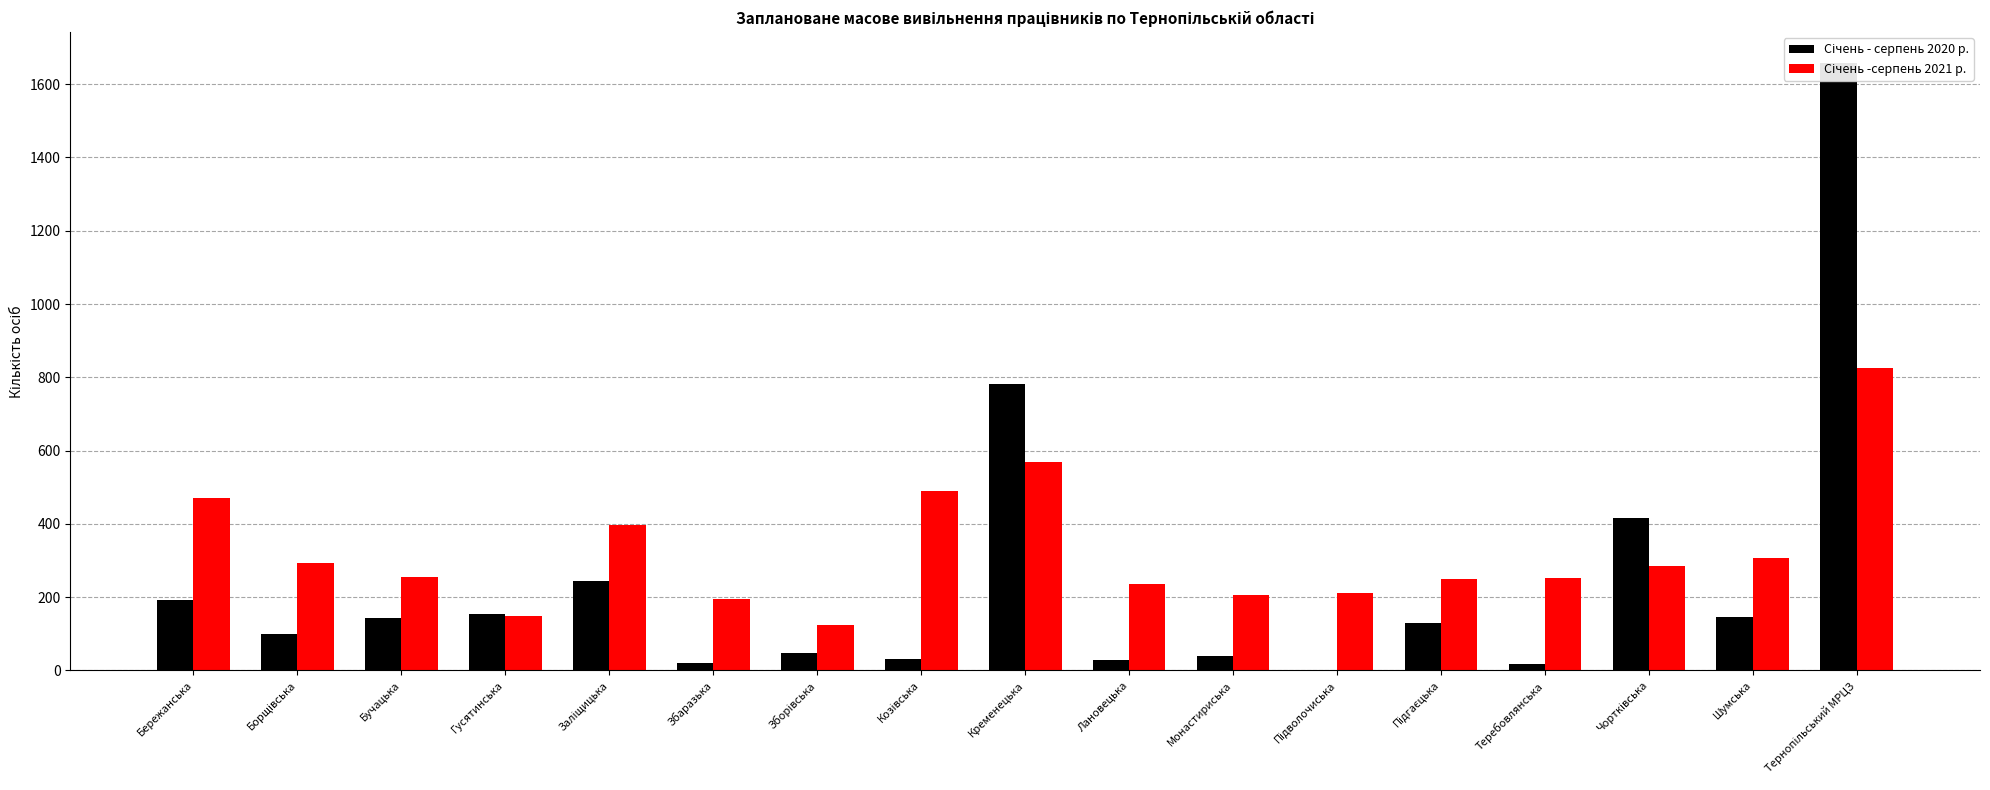

Which has a higher value, Теребовлянська or Чортківська?

Чортківська